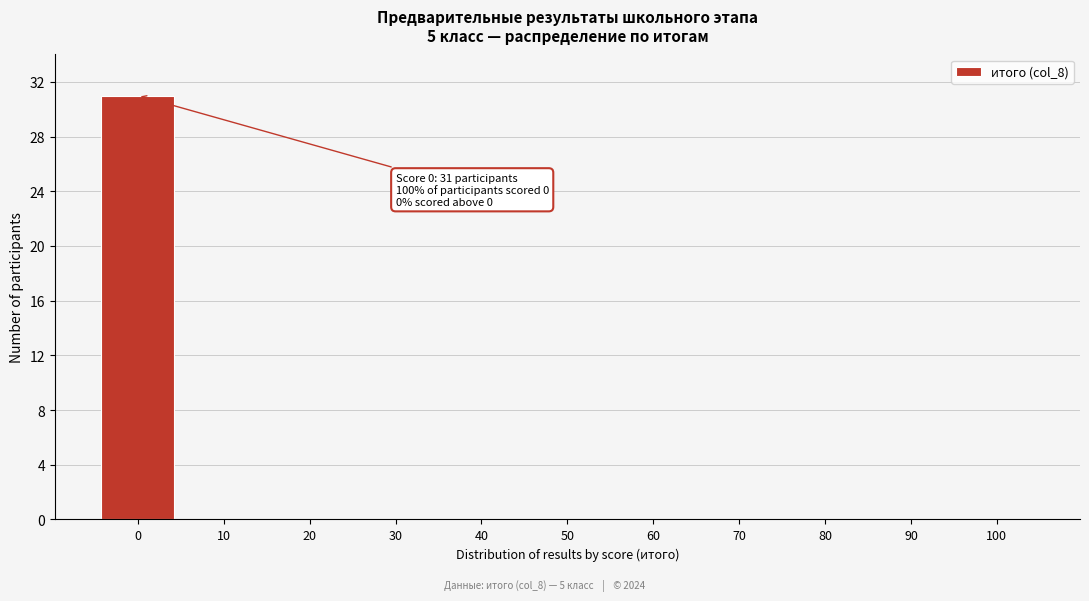

Over which range of the x-axis is the bar tallest?

-5 to 5